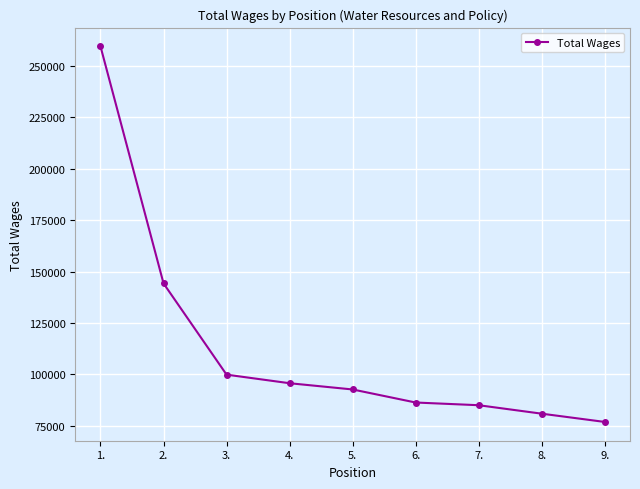

Approximately how many times larger is the value at 8. compared to 4.?

0.8